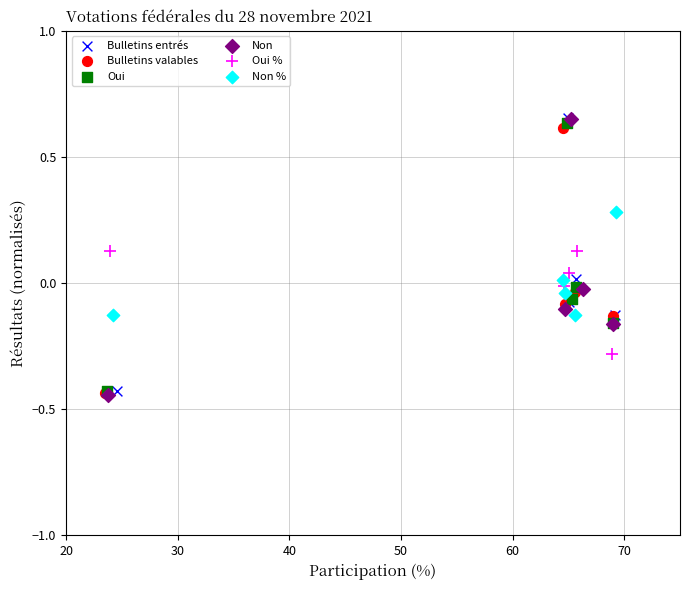

What are all the series names shown in the legend?

Bulletins entrés, Bulletins valables, Oui, Non, Oui %, Non %